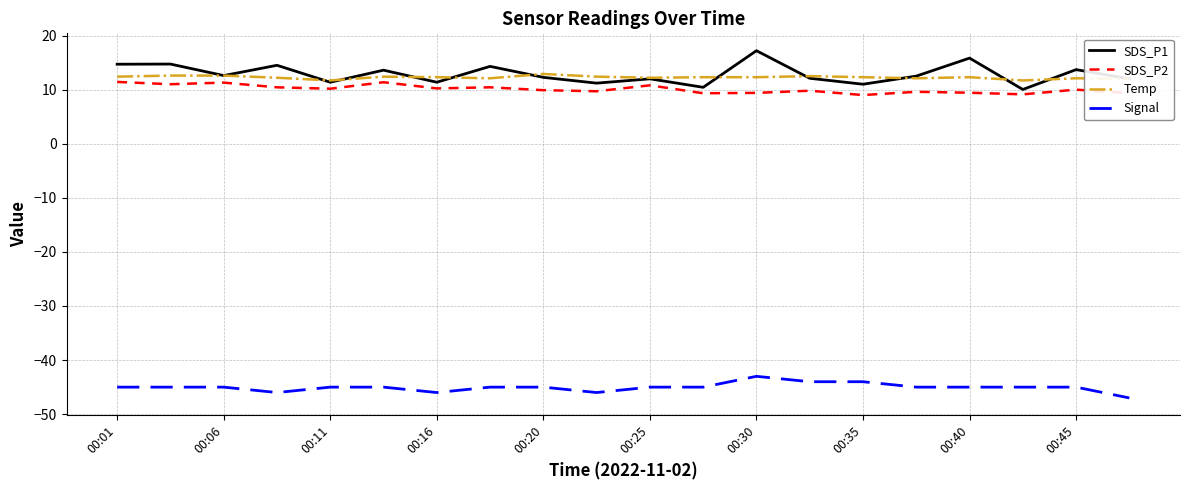

What is the difference between the second highest and minimum values in the Temp series?

0.9